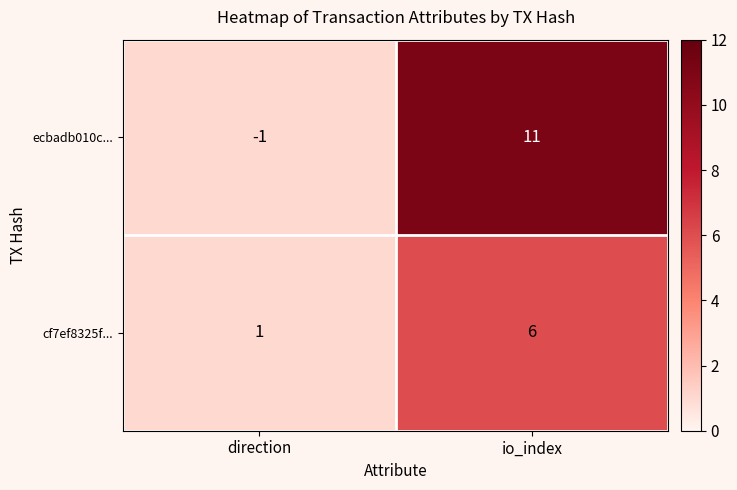

Rank the series at io_index from highest to lowest value.

ecbadb010c..., cf7ef8325f...